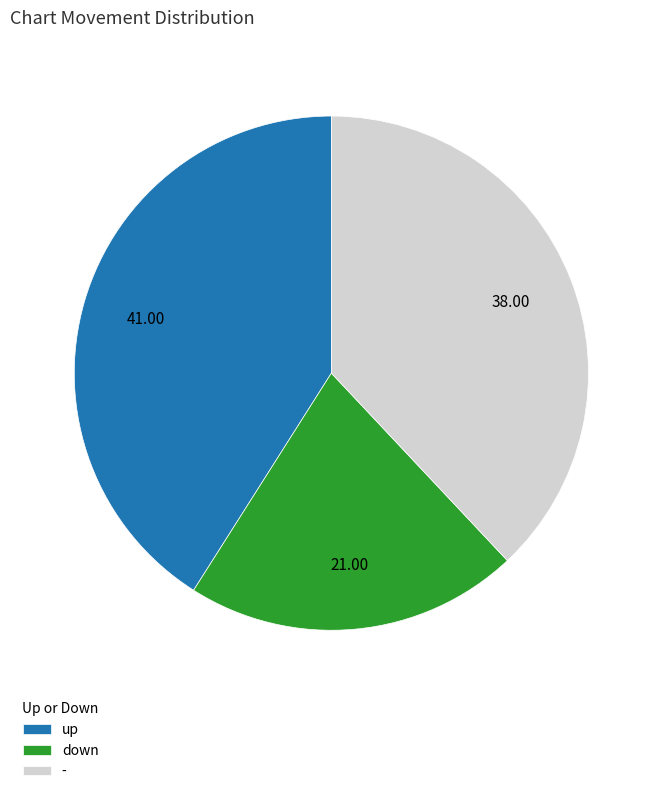

Rank the categories by value from highest to lowest.

up, -, down